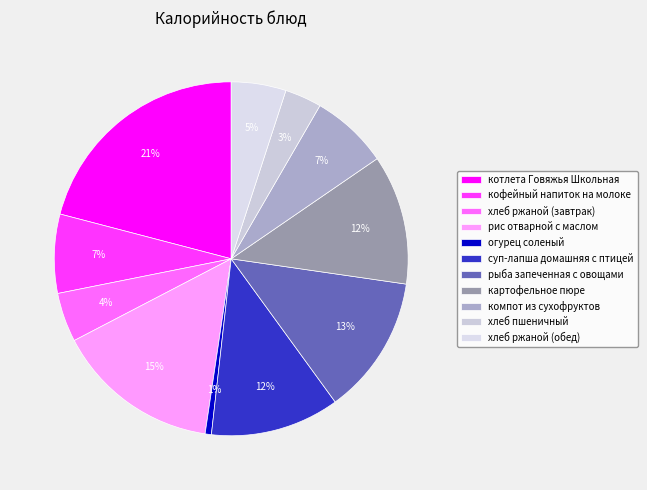

Is it true that огурец соленый is 1% of the pie?

True